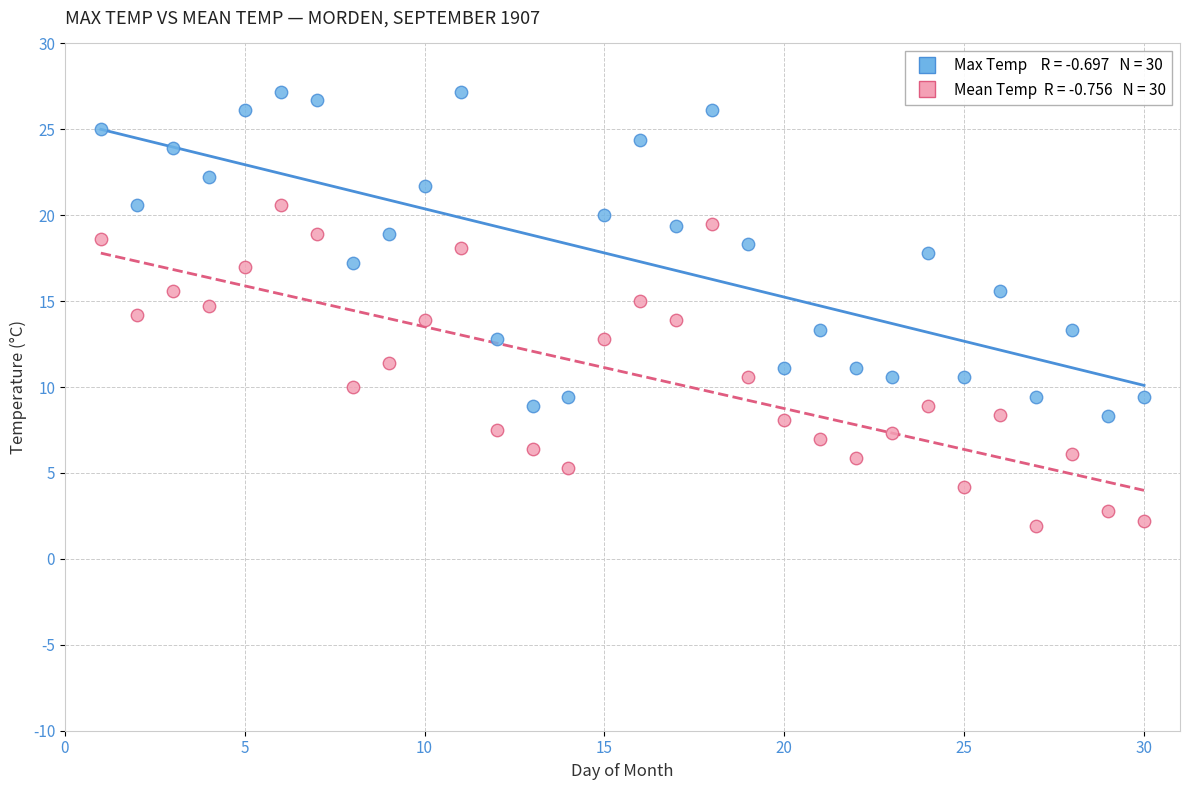

Across all data points, what is the range of X values (max minus min)?

29.0